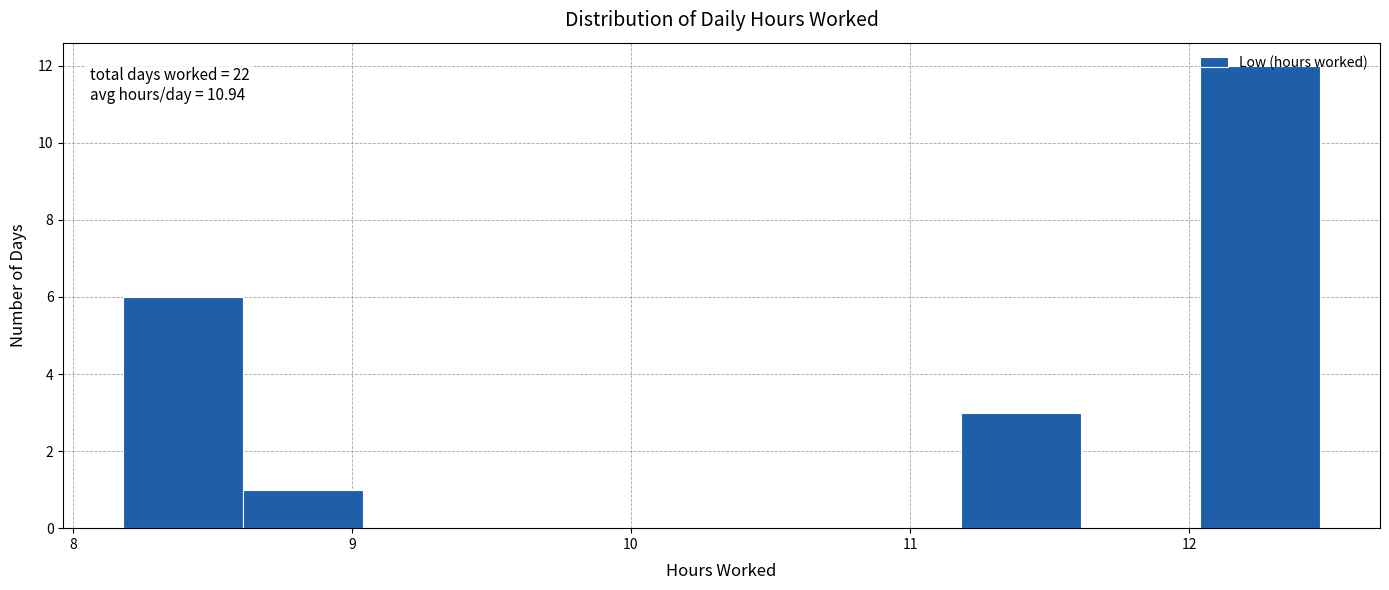

Which range on the x-axis has the tallest bar?

12.0 to 12.5